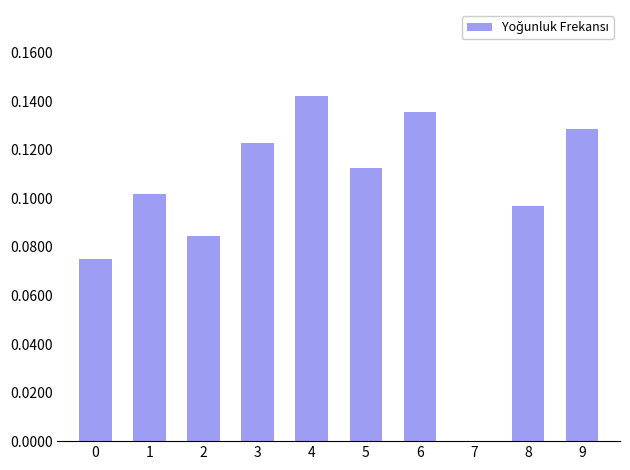

Between 0 and 5, which is larger?

5